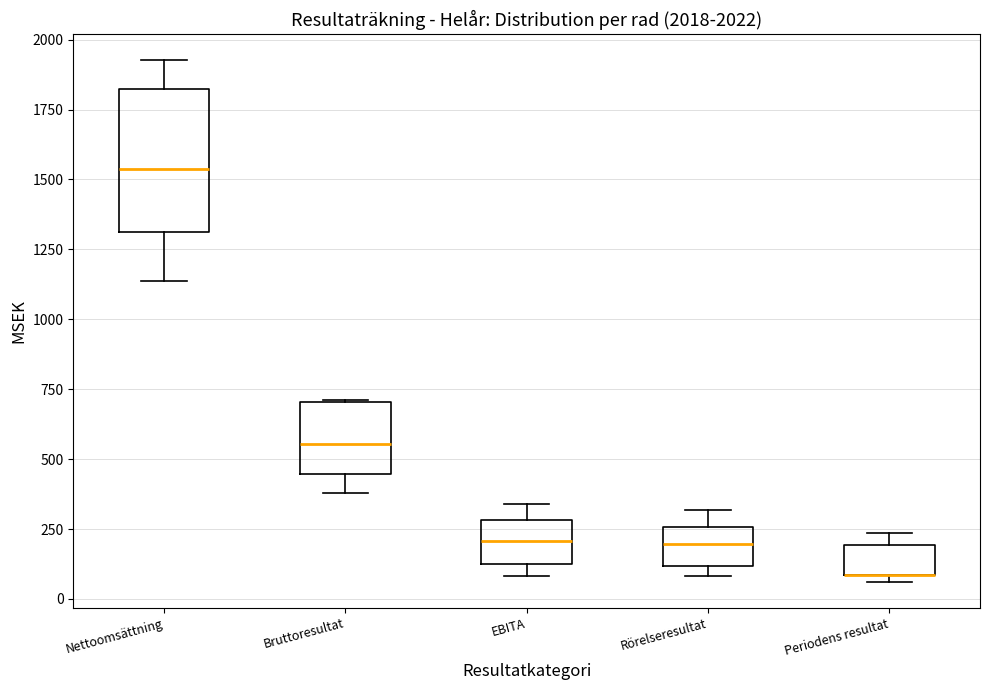

Which box is the tallest, from its lower edge to its upper edge?

Nettoomsättning